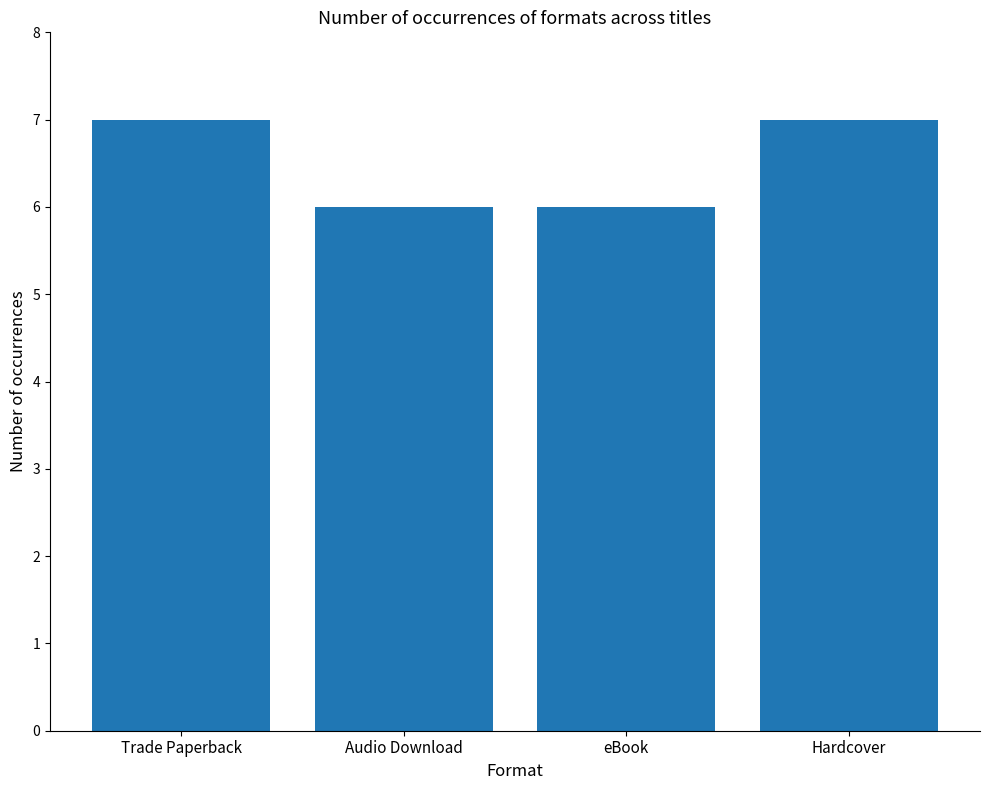

Does the chart contain any negative values?

No